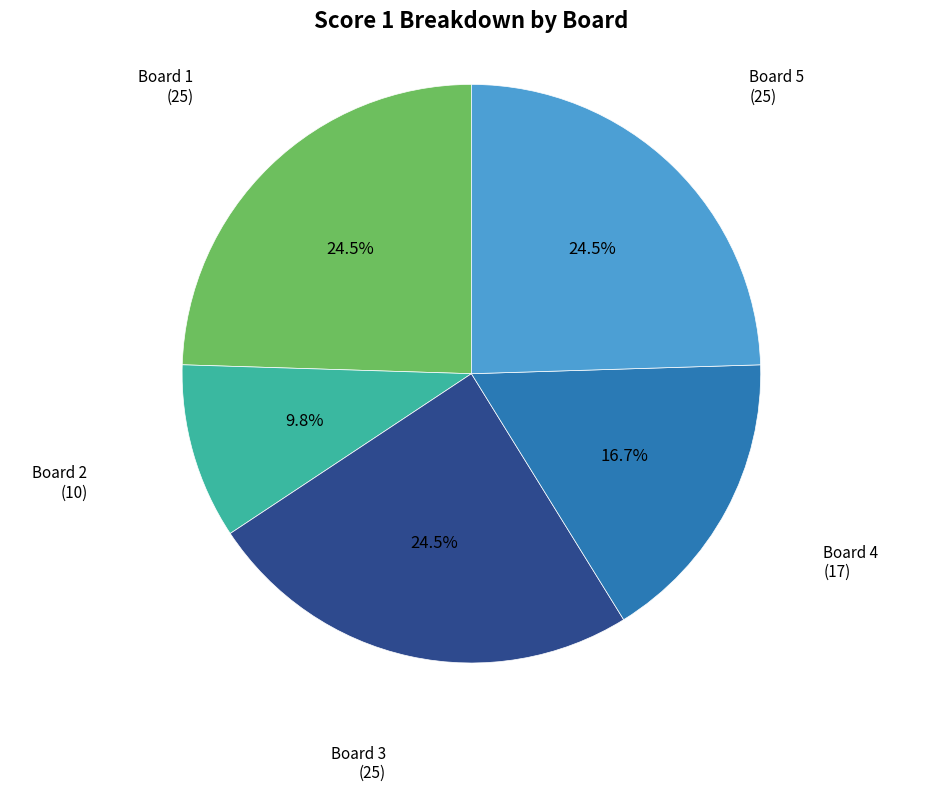

Is there a majority slice in this chart?

No